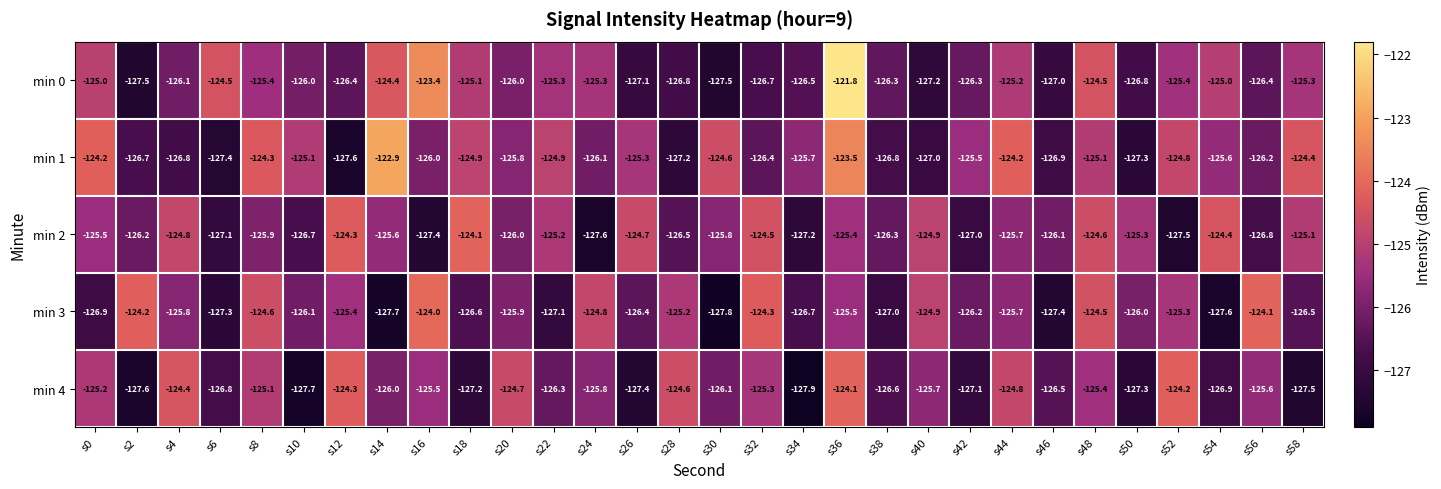

Rank the categories by min 2 value from lowest to highest.

s24, s52, s16, s34, s6, s42, s56, s10, s28, s38, s2, s46, s20, s8, s30, s44, s14, s0, s36, s50, s22, s58, s40, s4, s26, s48, s32, s54, s12, s18